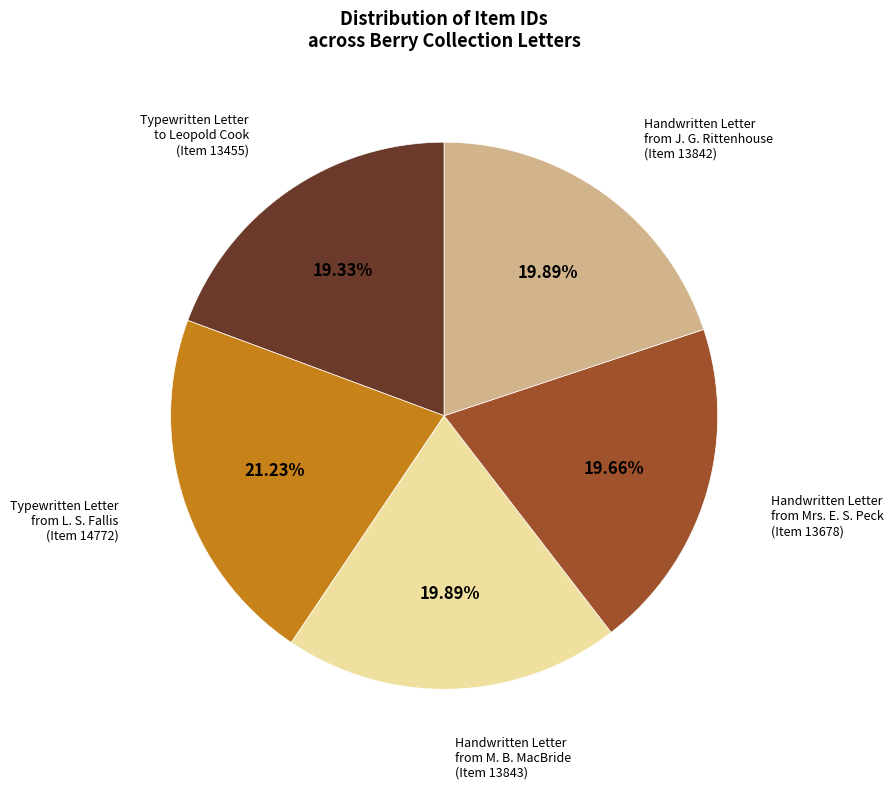

What is the largest slice in the pie chart?

Typewritten Letter from L. S. Fallis (Item 14772)